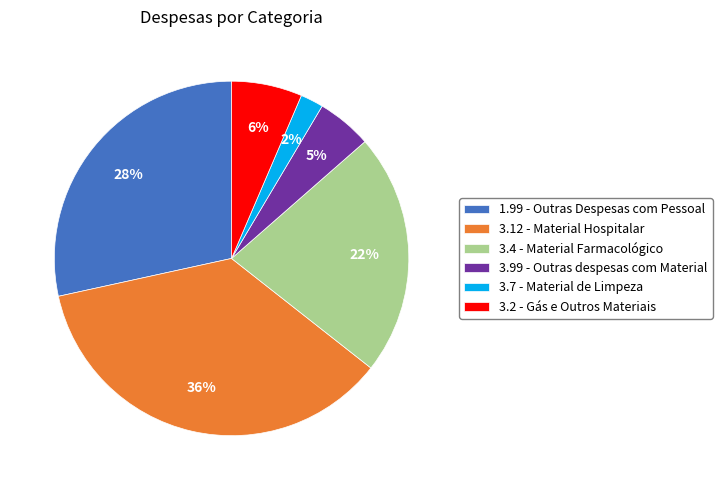

The 3.12 - Material Hospitalar slice represents 36% of the pie. True or false?

True